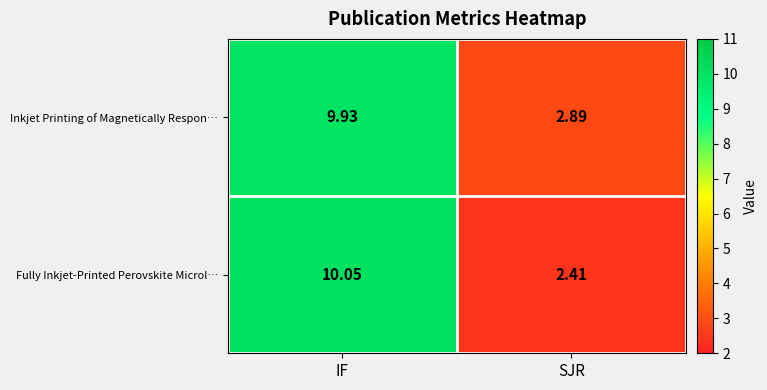

Which category has the highest value across all series?

IF